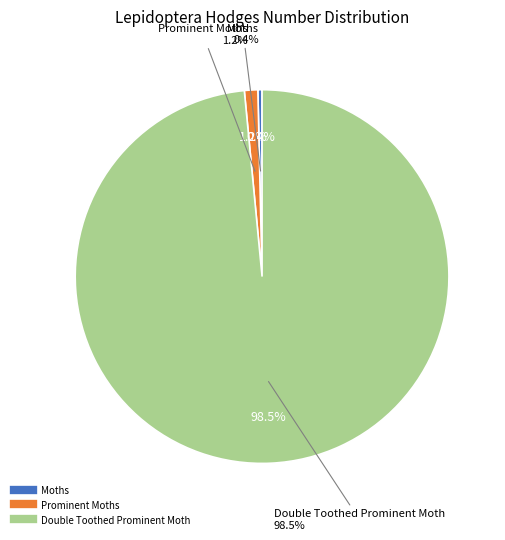

Rank the categories by value from lowest to highest.

Moths, Prominent Moths, Double Toothed Prominent Moth